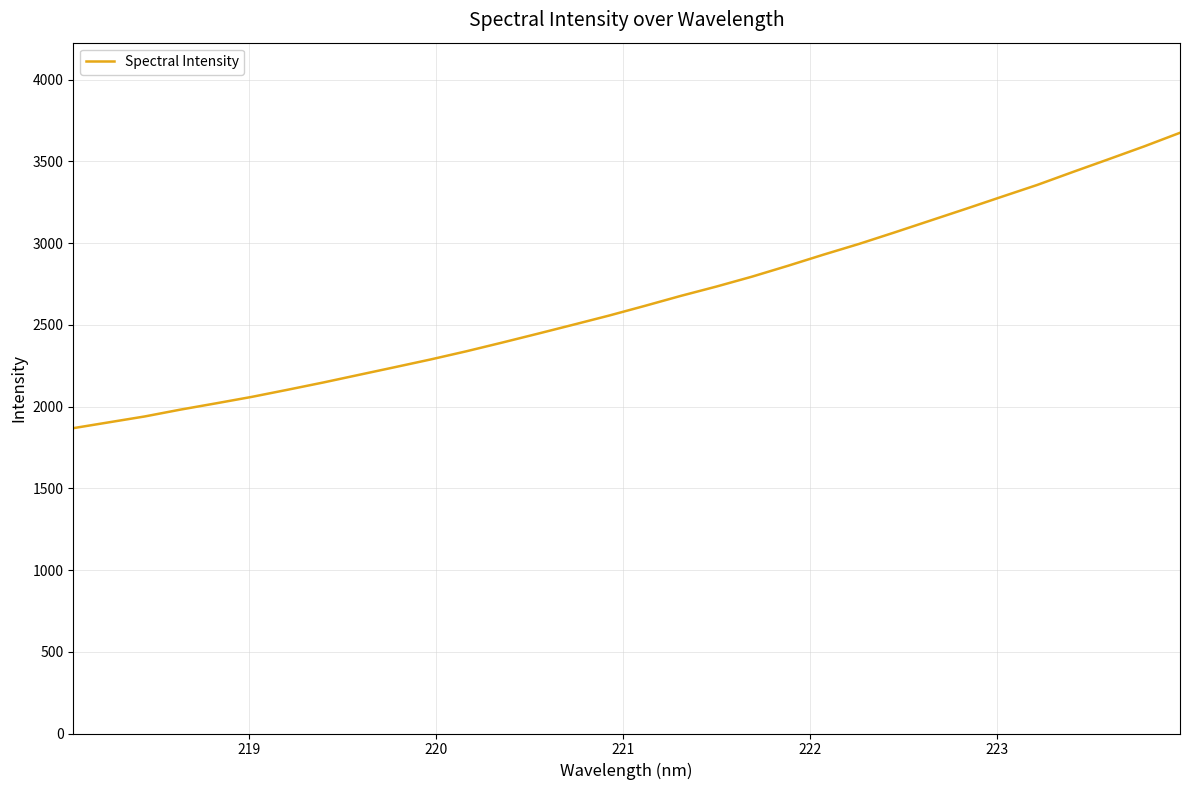

What is the smallest value displayed?

1868.3